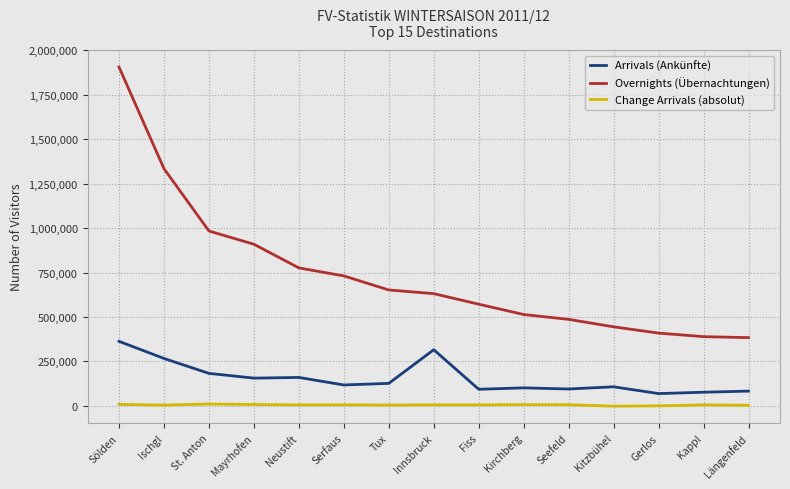

True or false: Arrivals (Ankünfte) has more than 1 points higher than both neighbors.

True